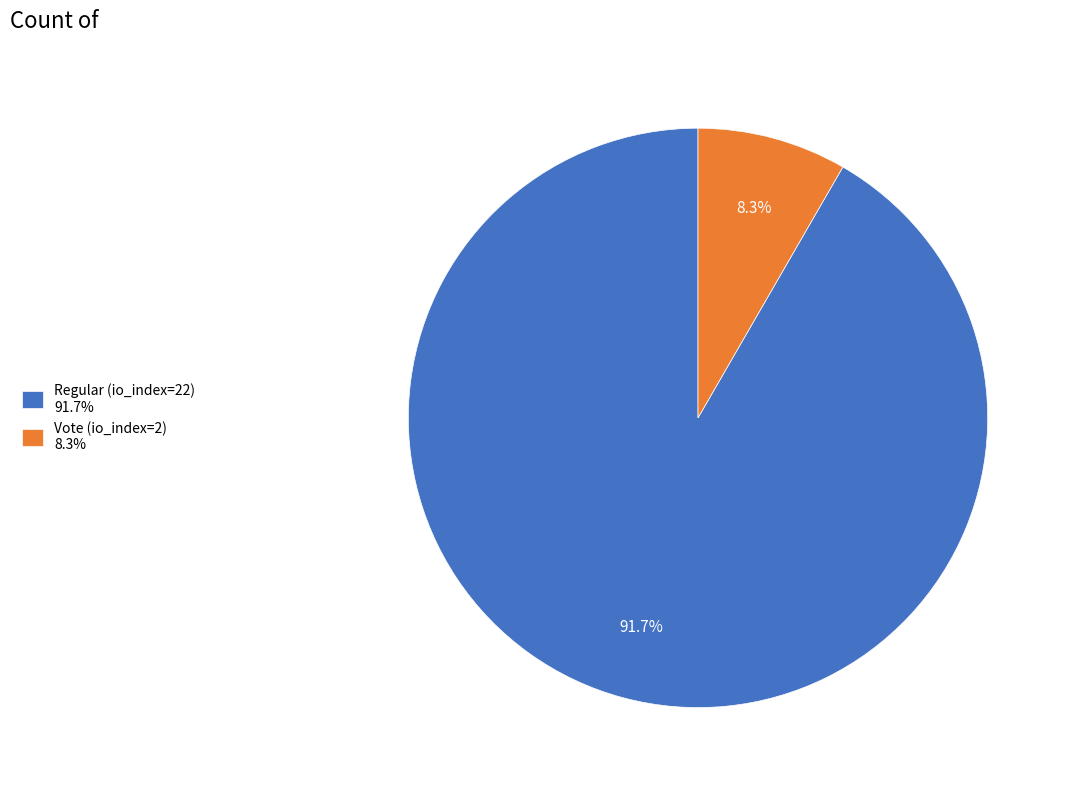

Which category accounts for the majority?

Regular (io_index=22)